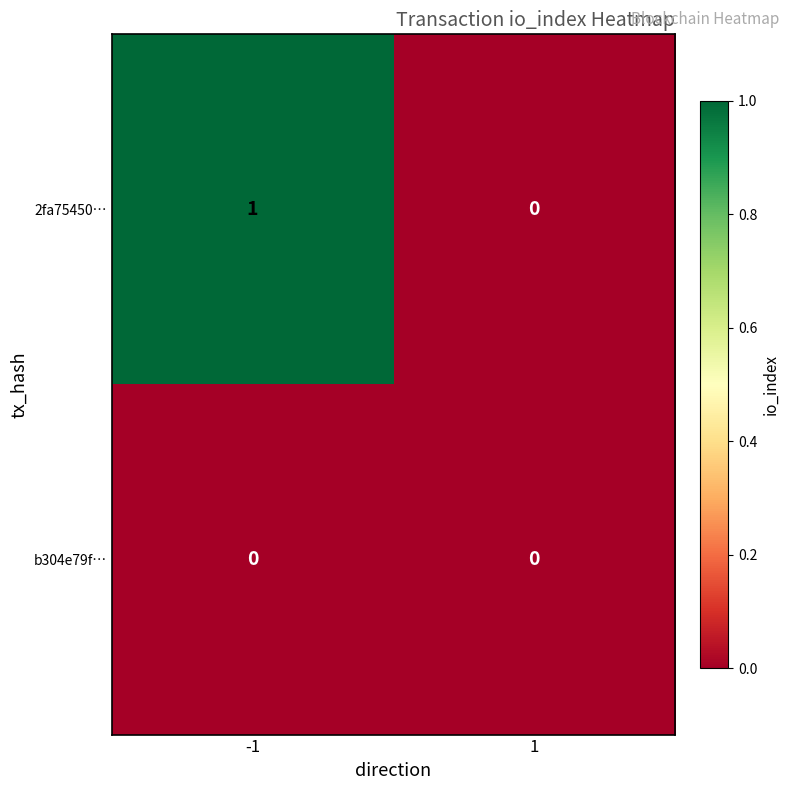

The value of 2fa75450… at -1 is 1. True or false?

True